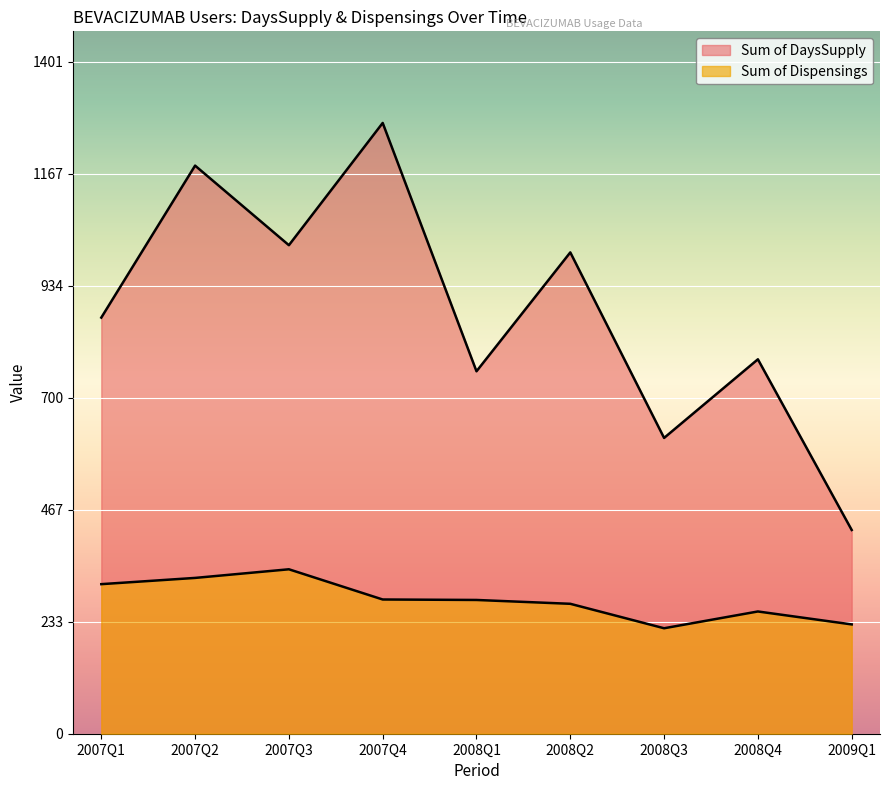

True or false: Sum of Dispensings and Sum of DaysSupply cross at least once.

False